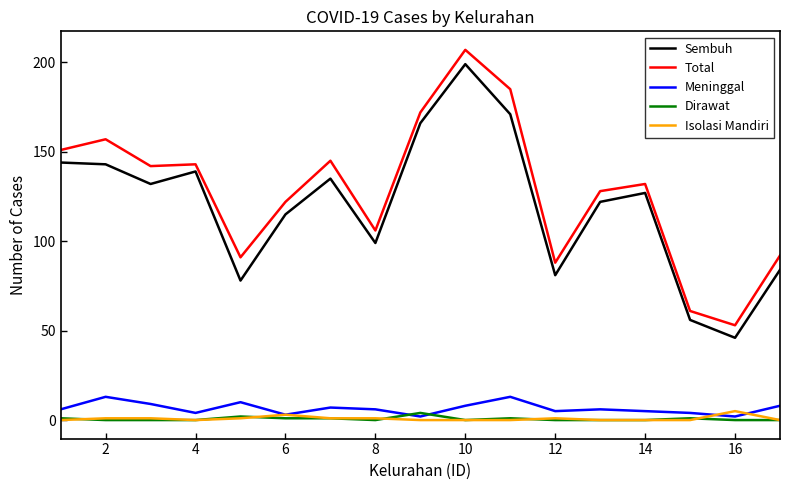

How many lines are shown in the chart?

5